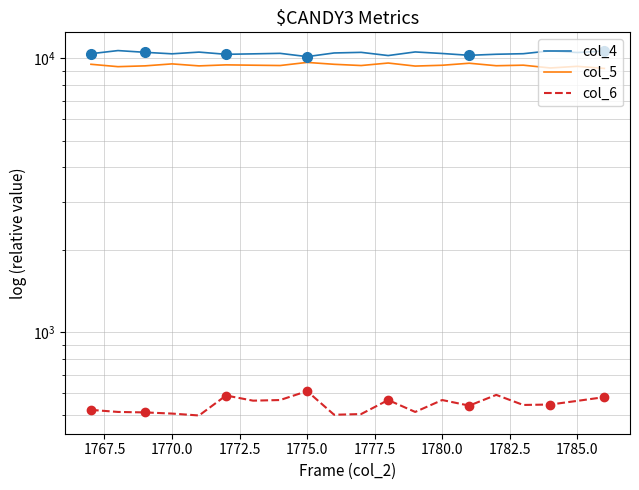

Is the value of col_6 at 13 greater than the value of col_5 at 15?

No